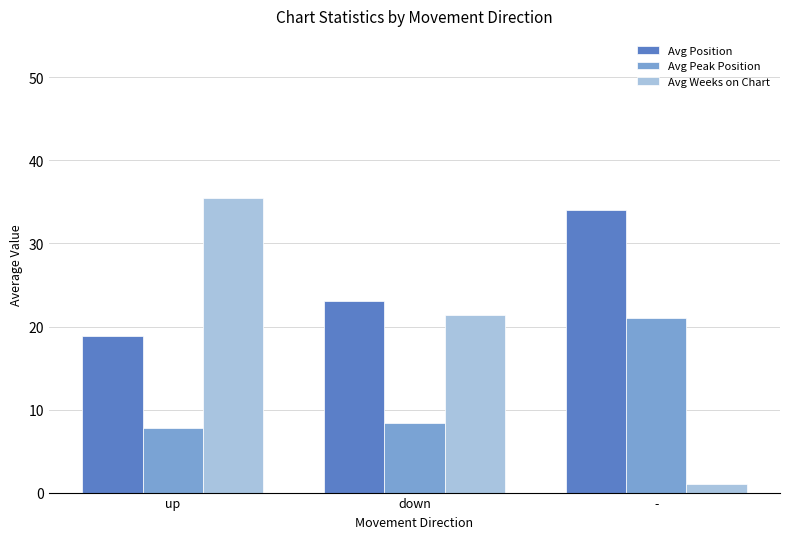

The Avg Weeks on Chart series shows 58.1 at up. True or false?

False